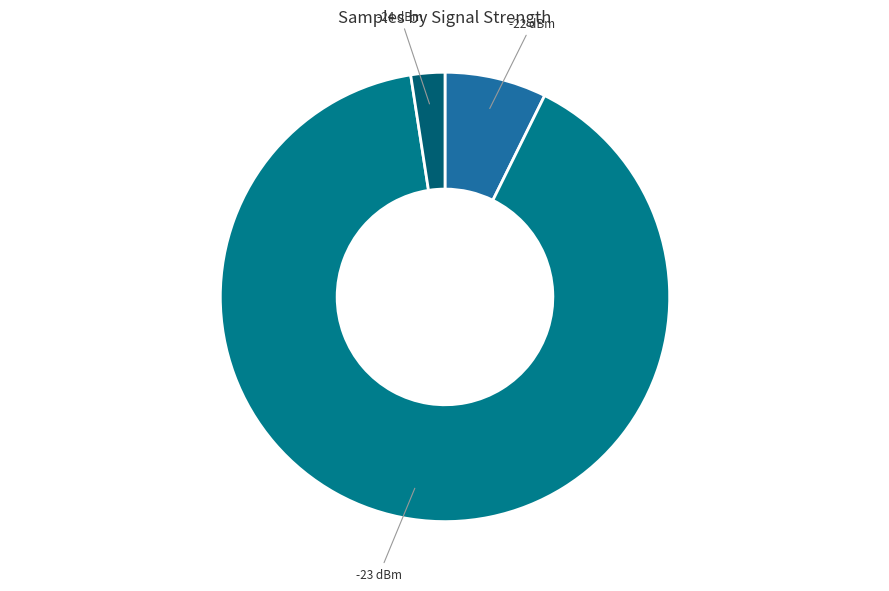

True or false: -23 dBm accounts for 90% of the total.

True